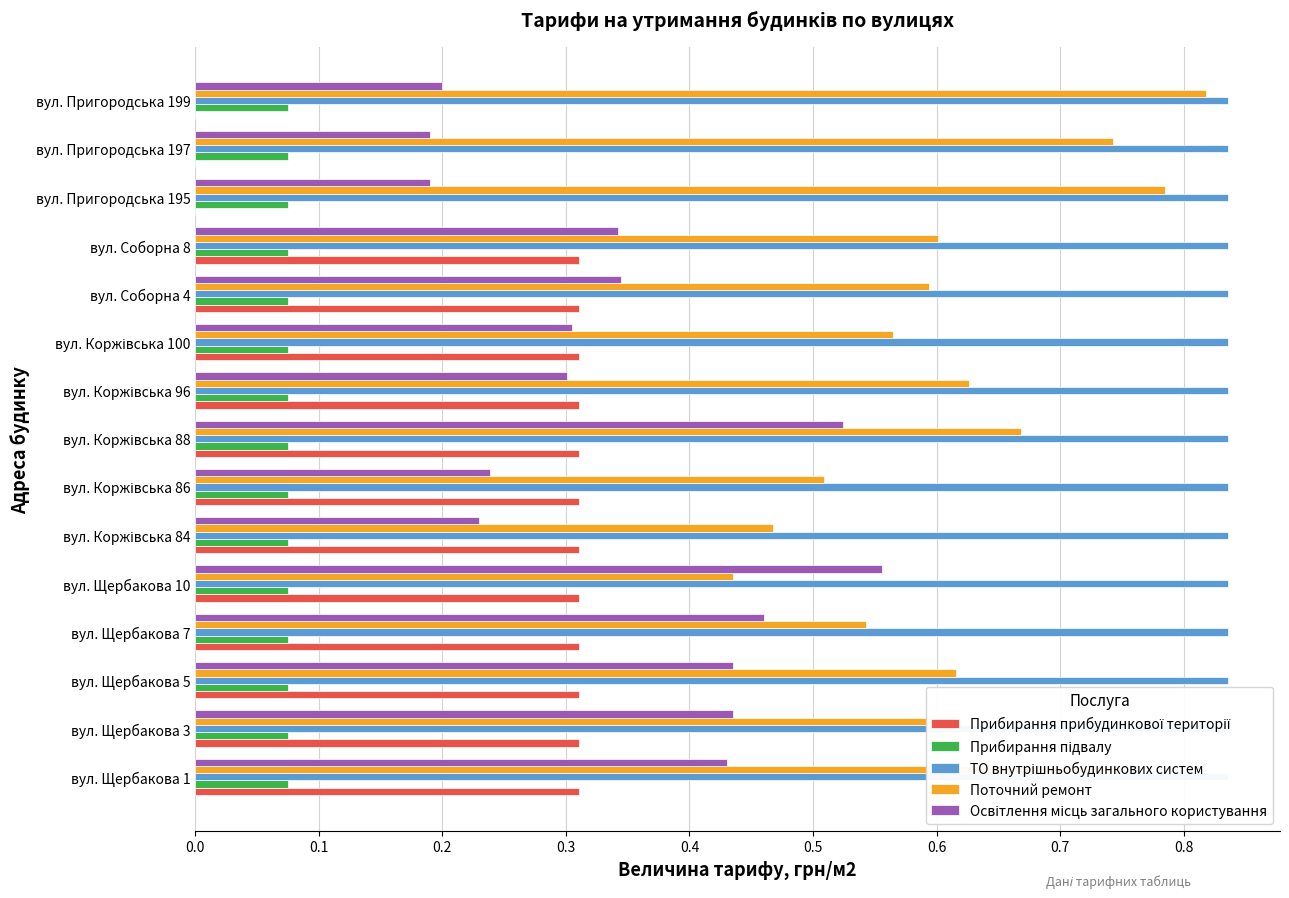

How many bars are there in total?

75